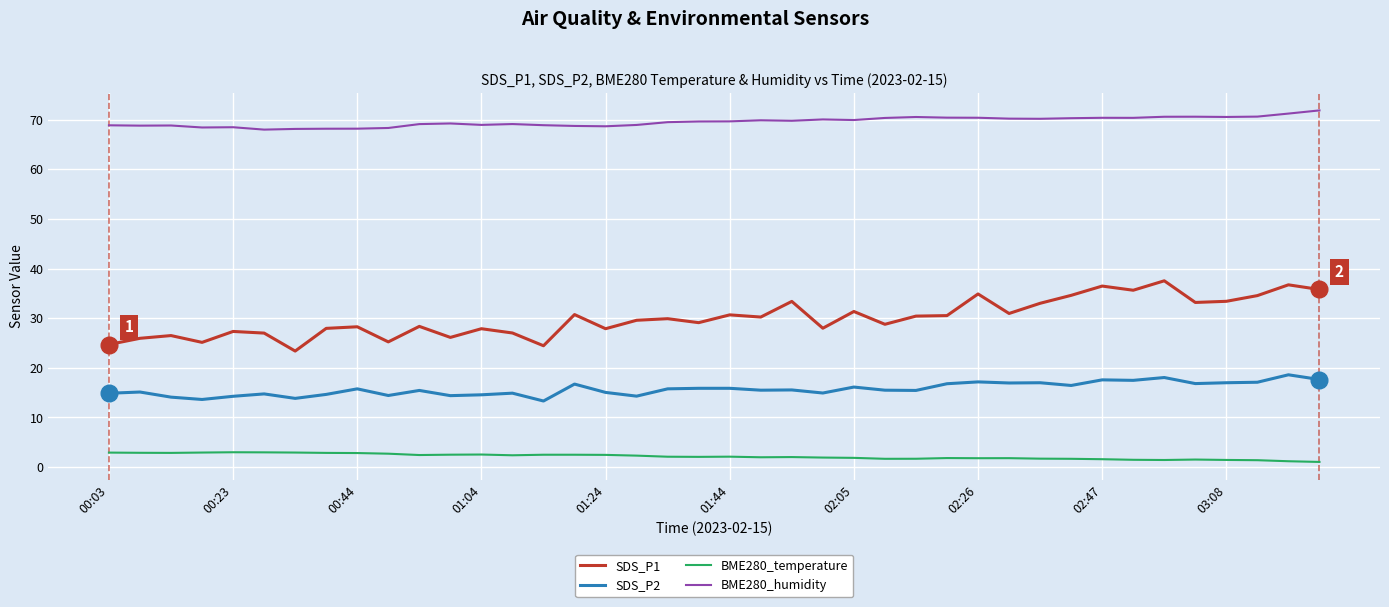

True or false: BME280_humidity and SDS_P2 cross at least once.

False